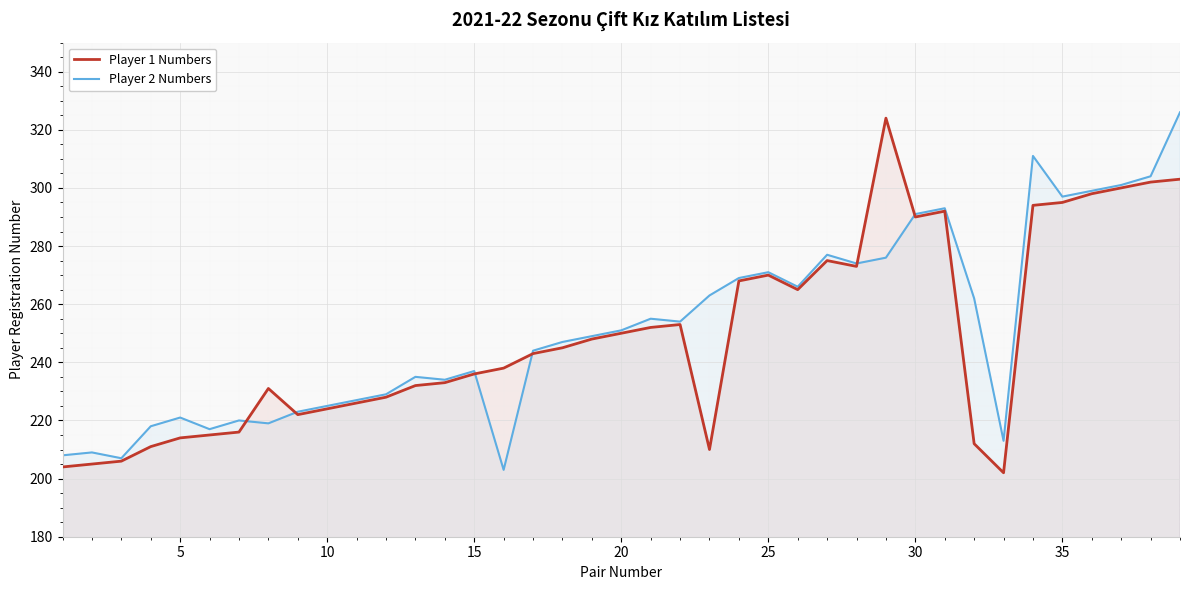

How many intersections are there between Player 1 Numbers and Player 2 Numbers?

6